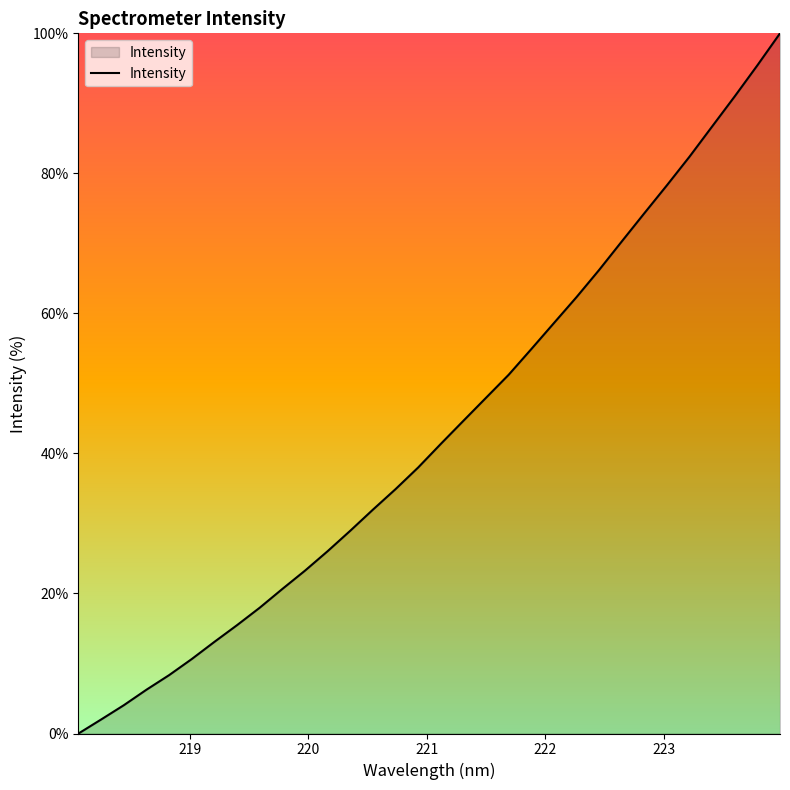

What is the maximum value shown in the chart?

100.0